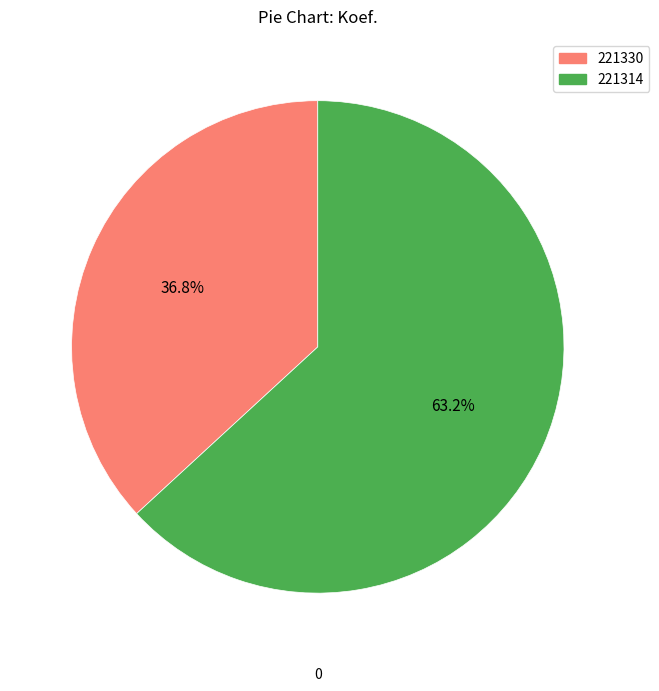

To the nearest percent, what portion does 221330 represent?

37%